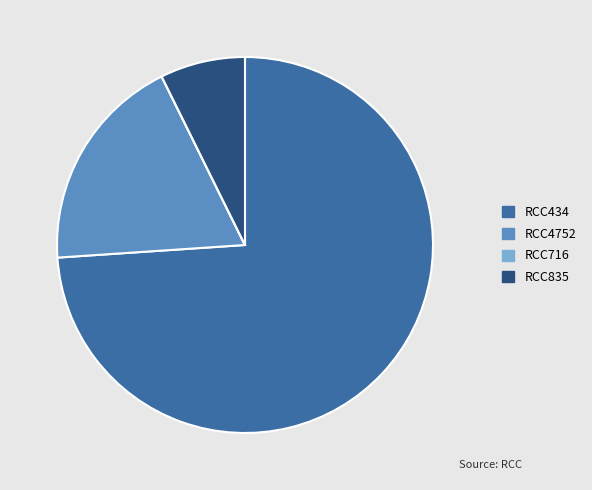

Approximately how many times larger is the value at RCC434 compared to RCC835?

10.1